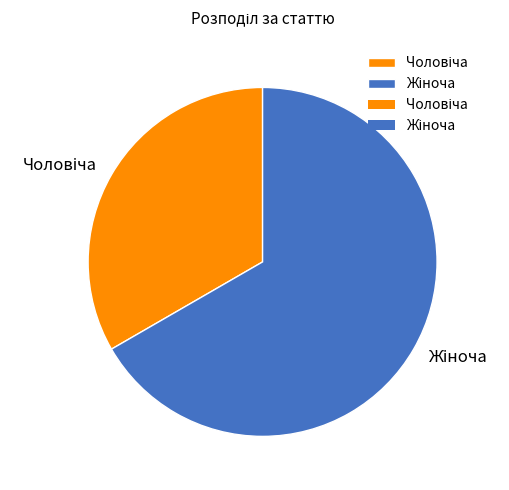

How much of the chart is everything except Жіноча?

33.3%